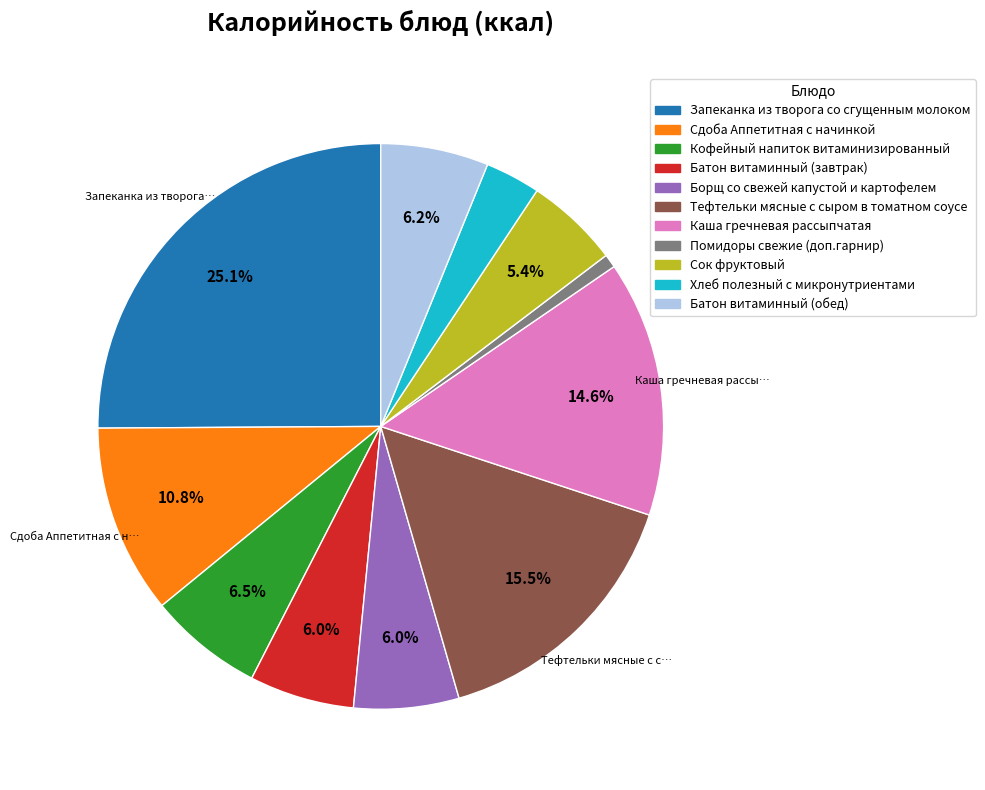

True or false: Батон витаминный (завтрак) accounts for 6% of the total.

True